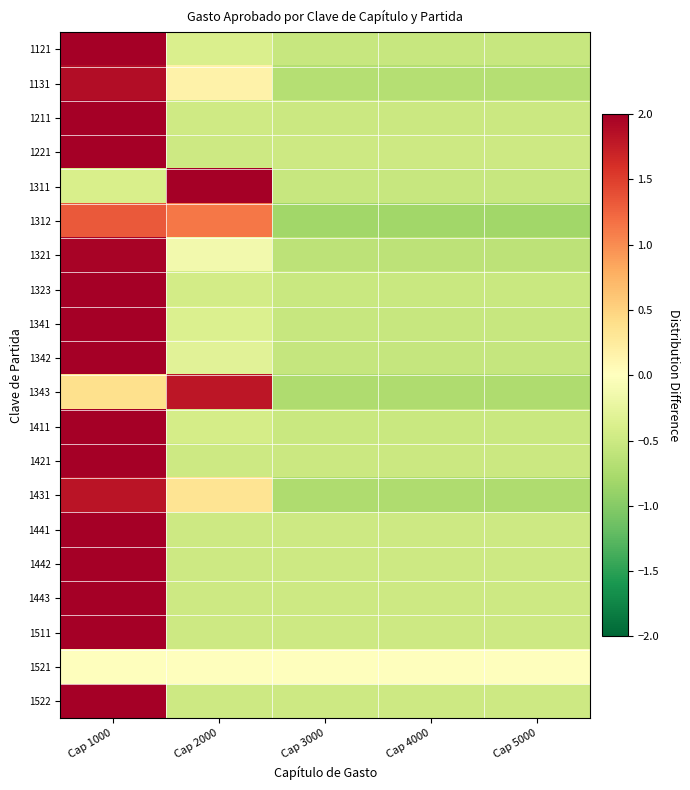

Reading left to right, list all the values displayed in this chart.

1121: Cap 1000=2.0	Cap 2000=-0.4	Cap 3000=-0.5	Cap 4000=-0.5	Cap 5000=-0.5
1131: Cap 1000=1.9	Cap 2000=0.2	Cap 3000=-0.7	Cap 4000=-0.7	Cap 5000=-0.7
1211: Cap 1000=2.0	Cap 2000=-0.5	Cap 3000=-0.5	Cap 4000=-0.5	Cap 5000=-0.5
1221: Cap 1000=2.0	Cap 2000=-0.5	Cap 3000=-0.5	Cap 4000=-0.5	Cap 5000=-0.5
1311: Cap 1000=-0.4	Cap 2000=2.0	Cap 3000=-0.5	Cap 4000=-0.5	Cap 5000=-0.5
1312: Cap 1000=1.3	Cap 2000=1.1	Cap 3000=-0.8	Cap 4000=-0.8	Cap 5000=-0.8
1321: Cap 1000=2.0	Cap 2000=-0.1	Cap 3000=-0.6	Cap 4000=-0.6	Cap 5000=-0.6
1323: Cap 1000=2.0	Cap 2000=-0.4	Cap 3000=-0.5	Cap 4000=-0.5	Cap 5000=-0.5
1341: Cap 1000=2.0	Cap 2000=-0.4	Cap 3000=-0.5	Cap 4000=-0.5	Cap 5000=-0.5
1342: Cap 1000=2.0	Cap 2000=-0.3	Cap 3000=-0.6	Cap 4000=-0.6	Cap 5000=-0.6
1343: Cap 1000=0.4	Cap 2000=1.8	Cap 3000=-0.7	Cap 4000=-0.7	Cap 5000=-0.7
1411: Cap 1000=2.0	Cap 2000=-0.4	Cap 3000=-0.5	Cap 4000=-0.5	Cap 5000=-0.5
1421: Cap 1000=2.0	Cap 2000=-0.5	Cap 3000=-0.5	Cap 4000=-0.5	Cap 5000=-0.5
1431: Cap 1000=1.8	Cap 2000=0.3	Cap 3000=-0.7	Cap 4000=-0.7	Cap 5000=-0.7
1441: Cap 1000=2.0	Cap 2000=-0.5	Cap 3000=-0.5	Cap 4000=-0.5	Cap 5000=-0.5
1442: Cap 1000=2.0	Cap 2000=-0.5	Cap 3000=-0.5	Cap 4000=-0.5	Cap 5000=-0.5
1443: Cap 1000=2.0	Cap 2000=-0.5	Cap 3000=-0.5	Cap 4000=-0.5	Cap 5000=-0.5
1511: Cap 1000=2.0	Cap 2000=-0.5	Cap 3000=-0.5	Cap 4000=-0.5	Cap 5000=-0.5
1521: Cap 1000=0.0	Cap 2000=0.0	Cap 3000=0.0	Cap 4000=0.0	Cap 5000=0.0
1522: Cap 1000=2.0	Cap 2000=-0.5	Cap 3000=-0.5	Cap 4000=-0.5	Cap 5000=-0.5